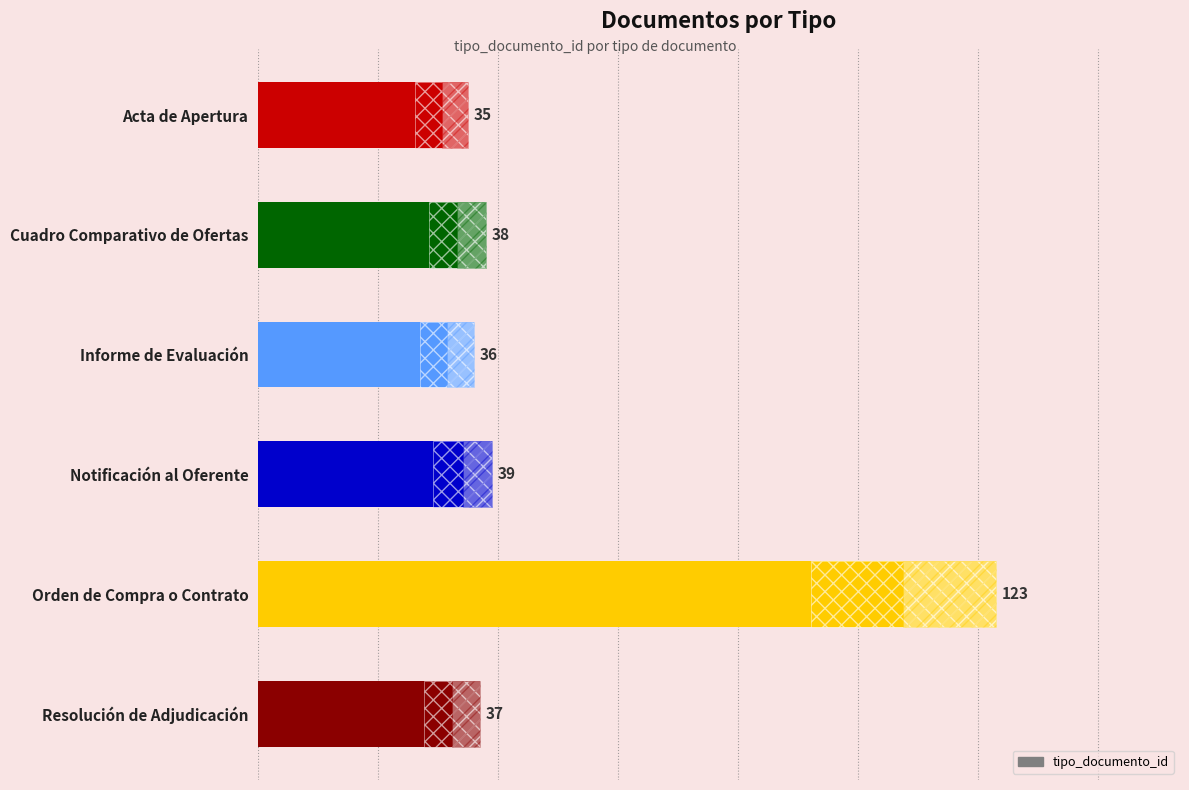

What is the minimum value shown in the chart?

35